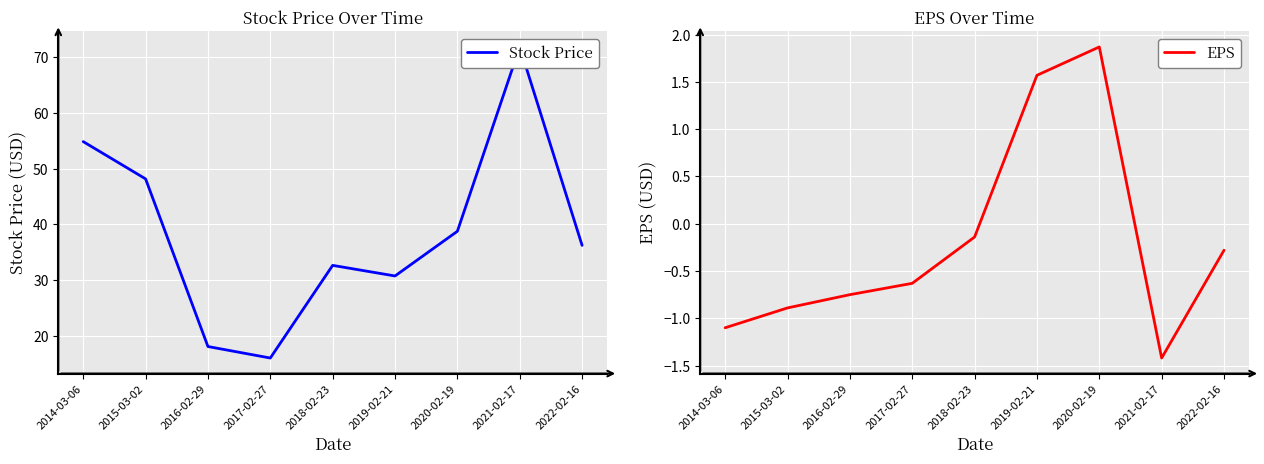

How many lines are shown in the chart?

2